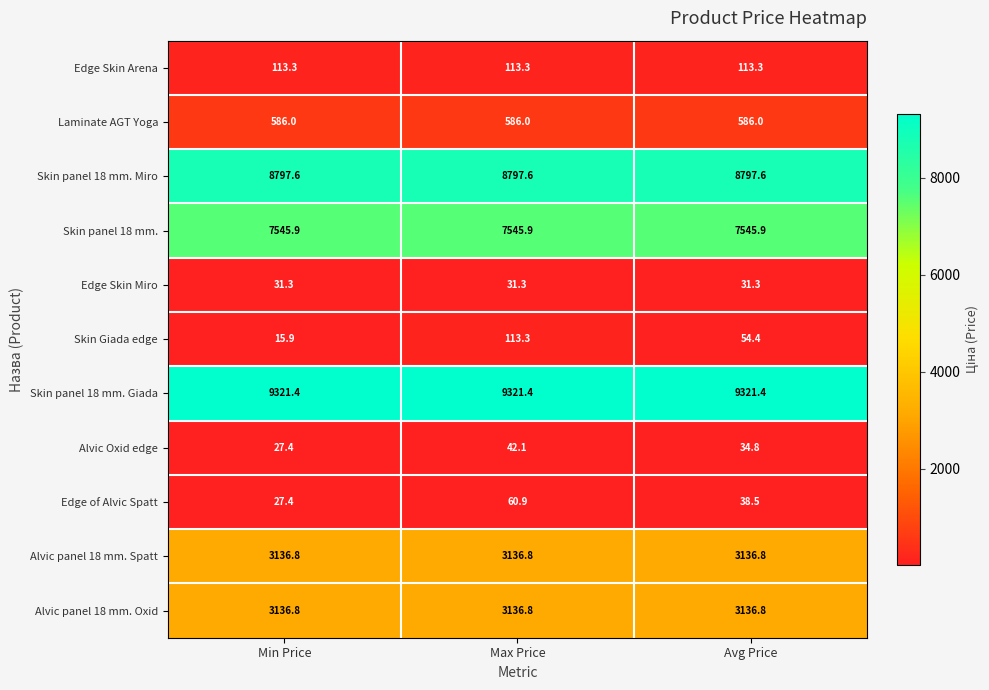

Which series has the widest spread of values?

Skin Giada edge